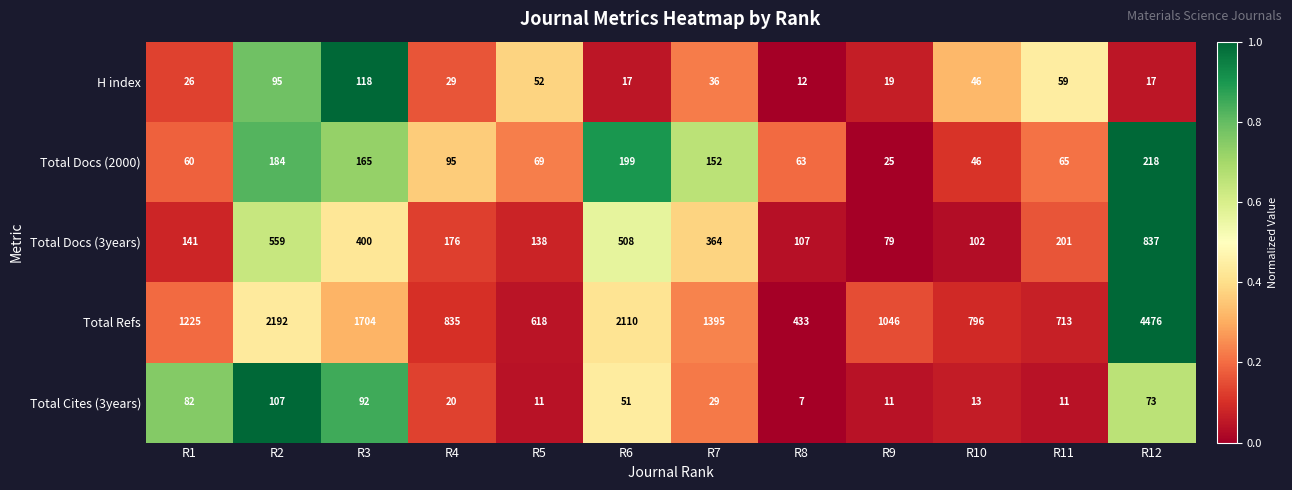

What is the maximum value for Total Refs?

4476